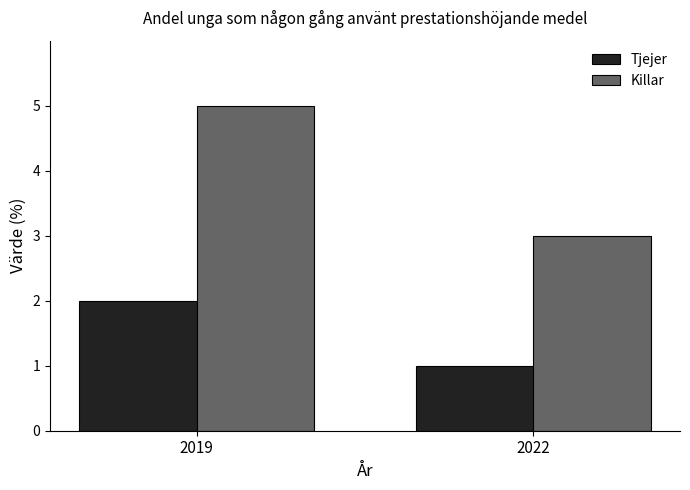

Reading right to left, list all the values displayed in this chart.

Tjejer: 1	2
Killar: 3	5